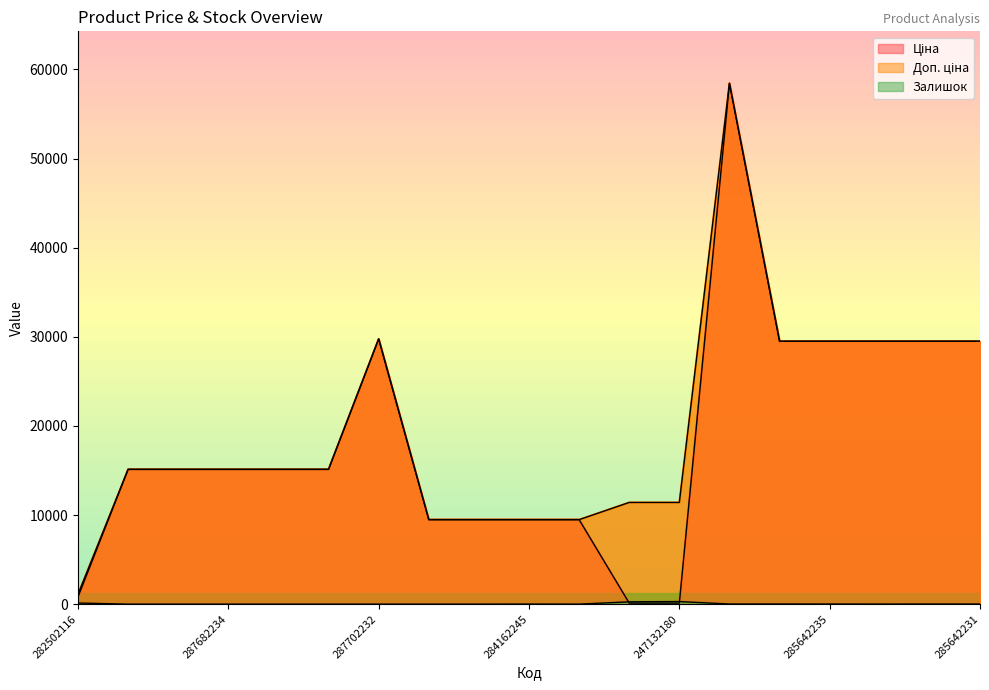

What is the sum of the Ціна values at 287682234 and 285642231?

44611.5